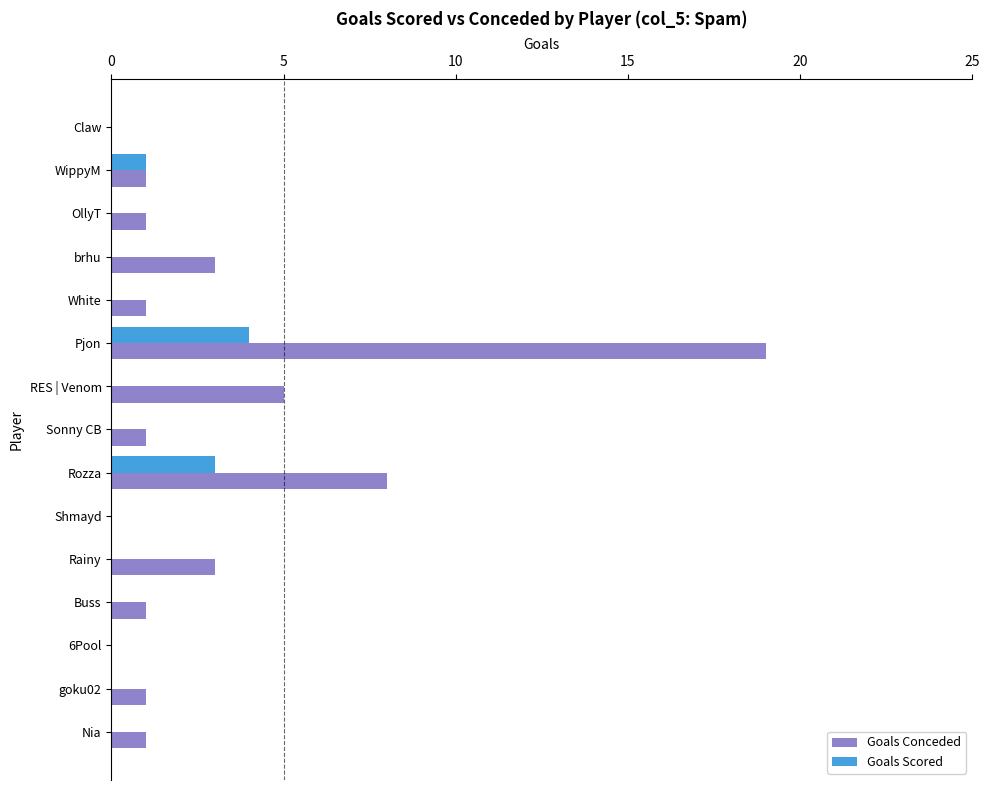

At which category is the sum across all series the highest?

Pjon